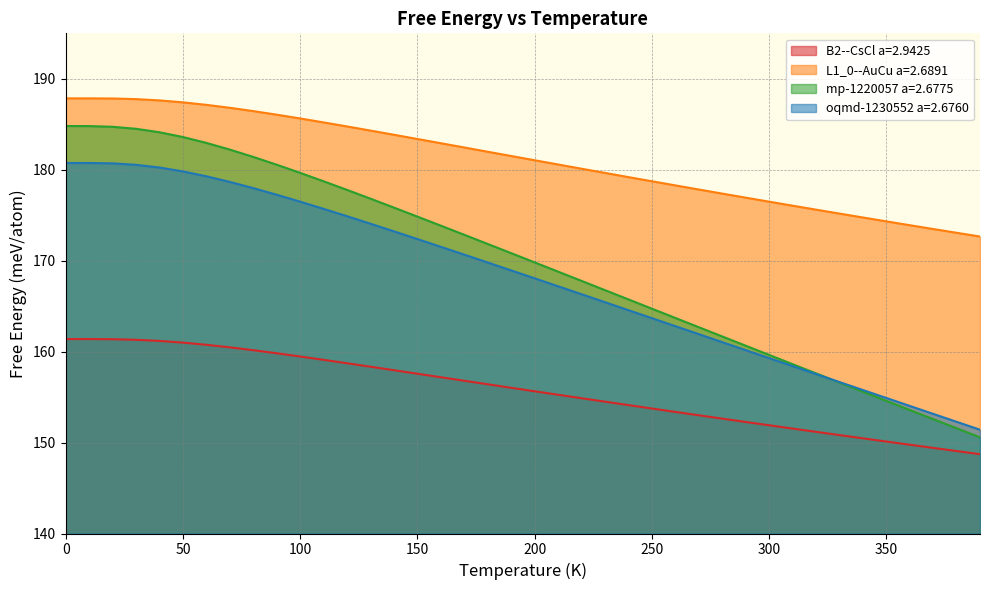

What is the value of the mp-1220057 a=2.6775 point at the 34th from the left?

156.6